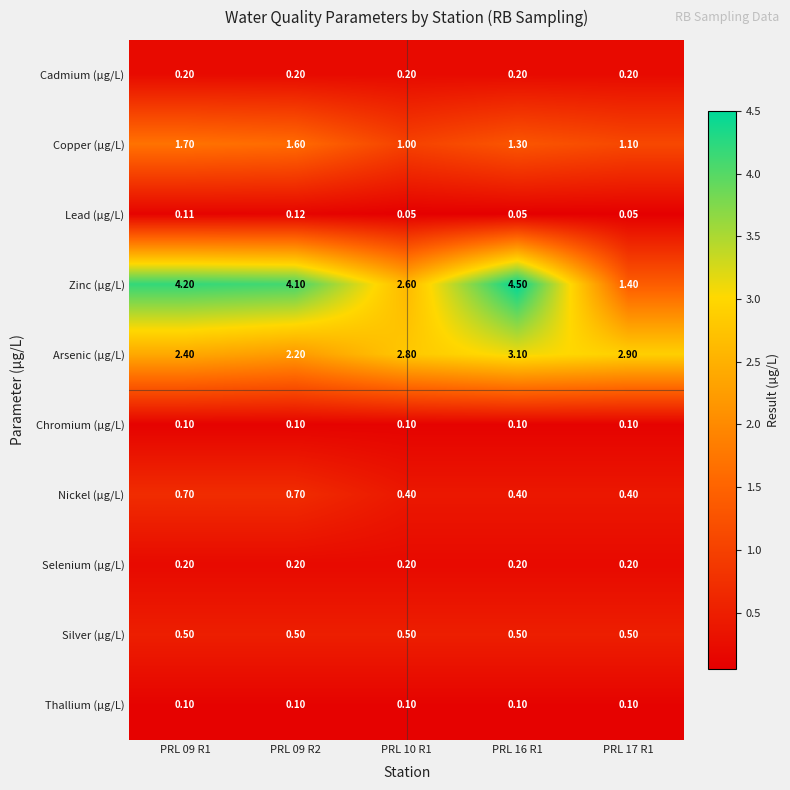

Between PRL 10 R1 and PRL 17 R1, which series saw the biggest shift?

Zinc (µg/L)